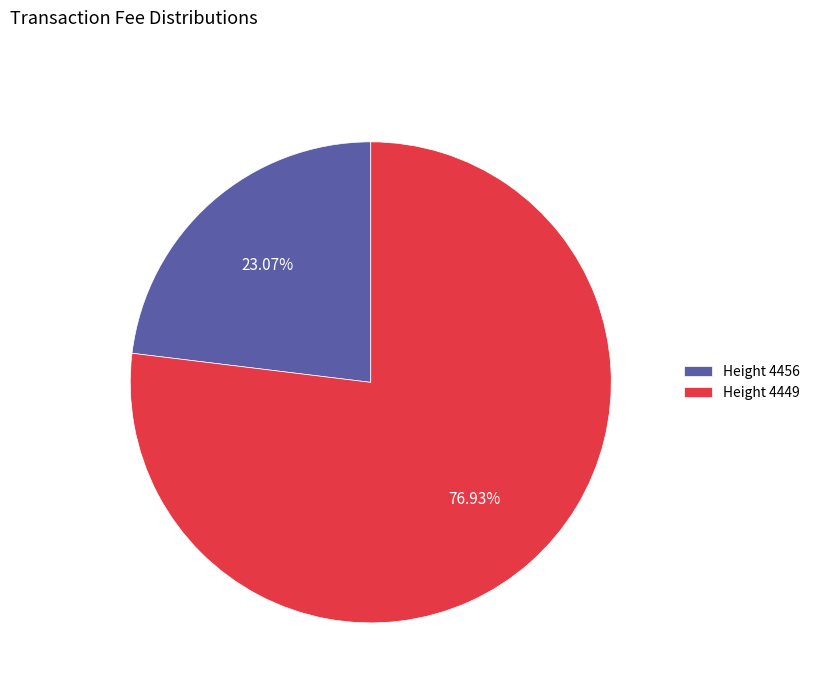

To the nearest percent, what is the difference between the largest and smallest slice percentages?

54%